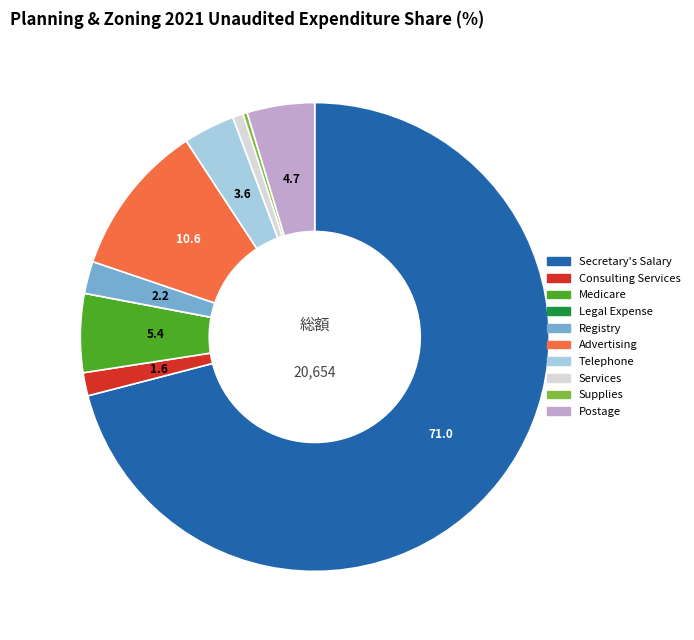

Combined, do Supplies and Medicare account for over 50%?

No